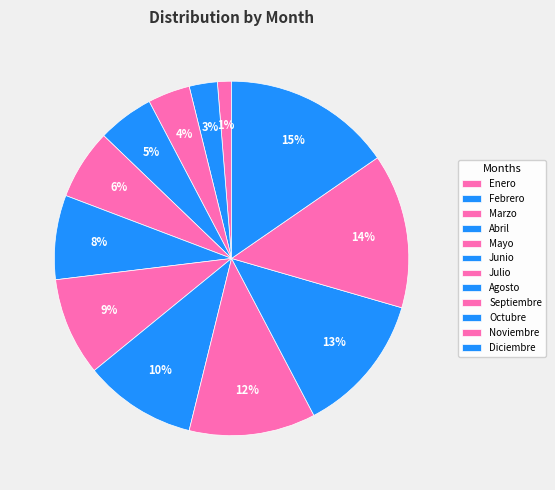

To the nearest percent, what is the difference between the largest and smallest slice percentages?

14%